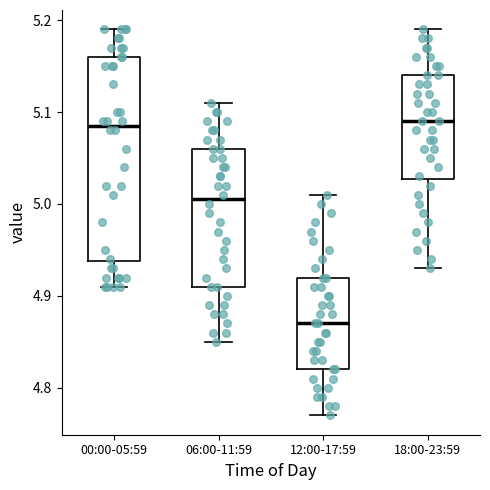

Reading left to right, transcribe this box plot: for each box, give where its median line is, the range the box spans, and where its two whiskers end, as read against the y-axis. The values are not printed on the chart, so give them approximately, as read against the axis.

00:00-05:59: median 5.09, box 4.94 to 5.16, whiskers 4.91 to 5.19
06:00-11:59: median 5.01, box 4.91 to 5.06, whiskers 4.85 to 5.11
12:00-17:59: median 4.87, box 4.82 to 4.92, whiskers 4.77 to 5.01
18:00-23:59: median 5.09, box 5.03 to 5.14, whiskers 4.93 to 5.19